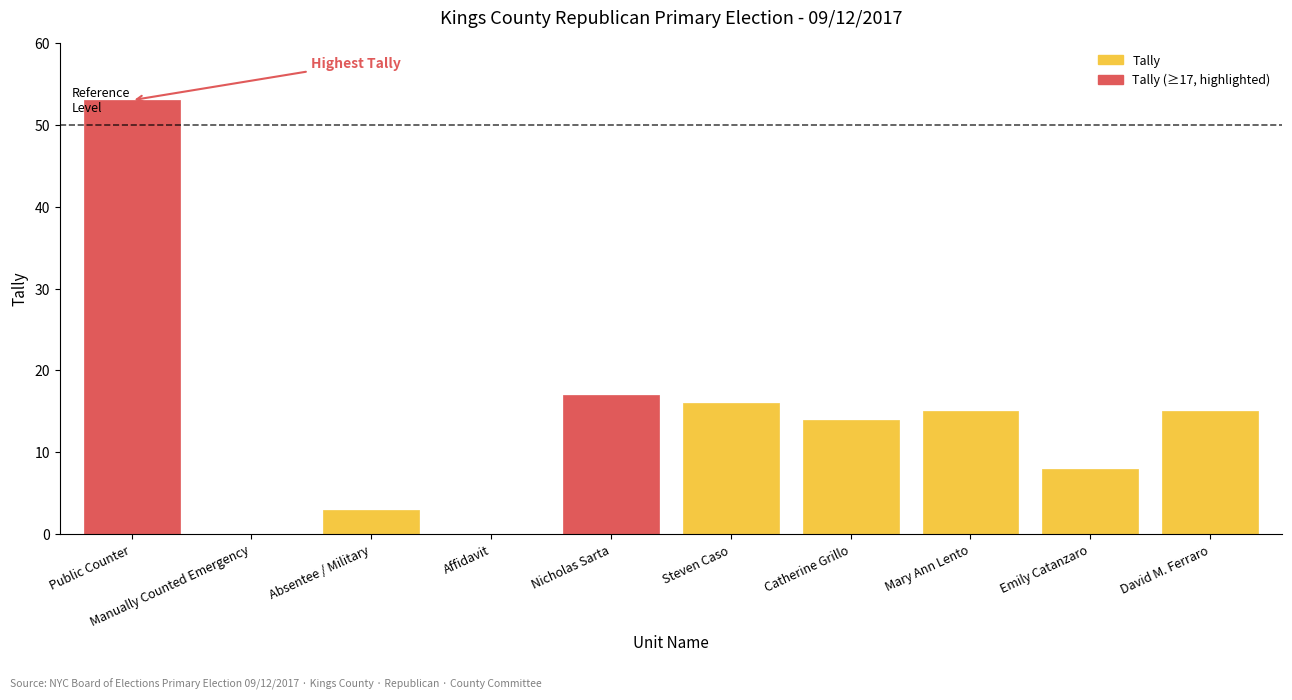

At which category does the data reach its first local valley?

Manually Counted Emergency